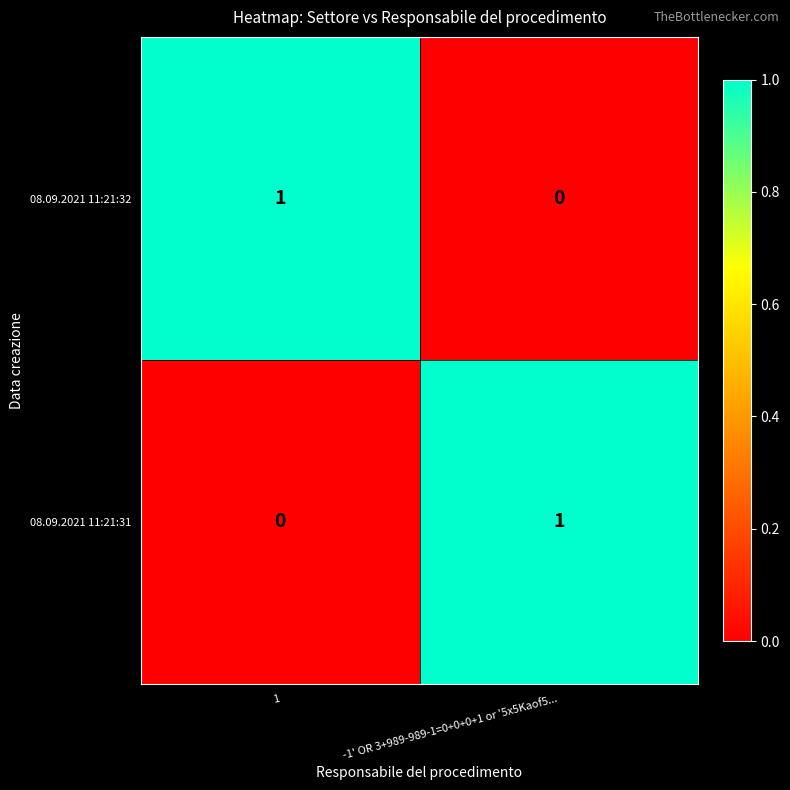

Rank the series at 1 from highest to lowest value.

08.09.2021 11:21:32, 08.09.2021 11:21:31